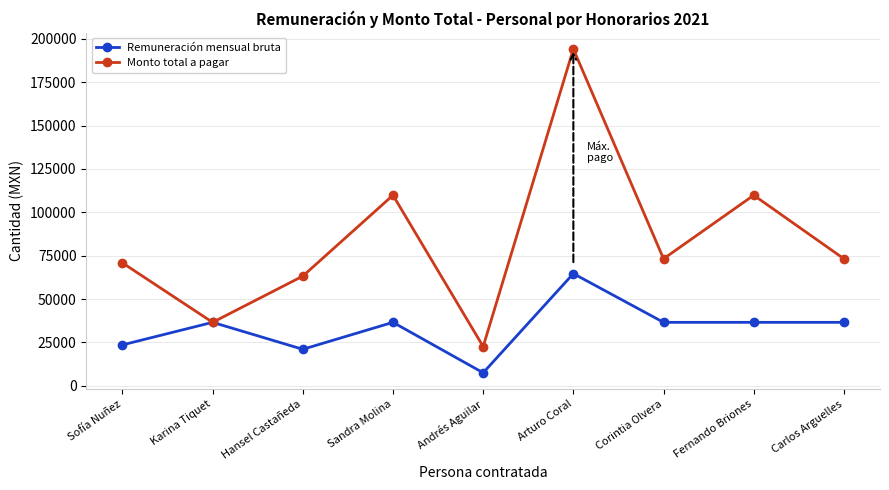

How many lines are shown in the chart?

2